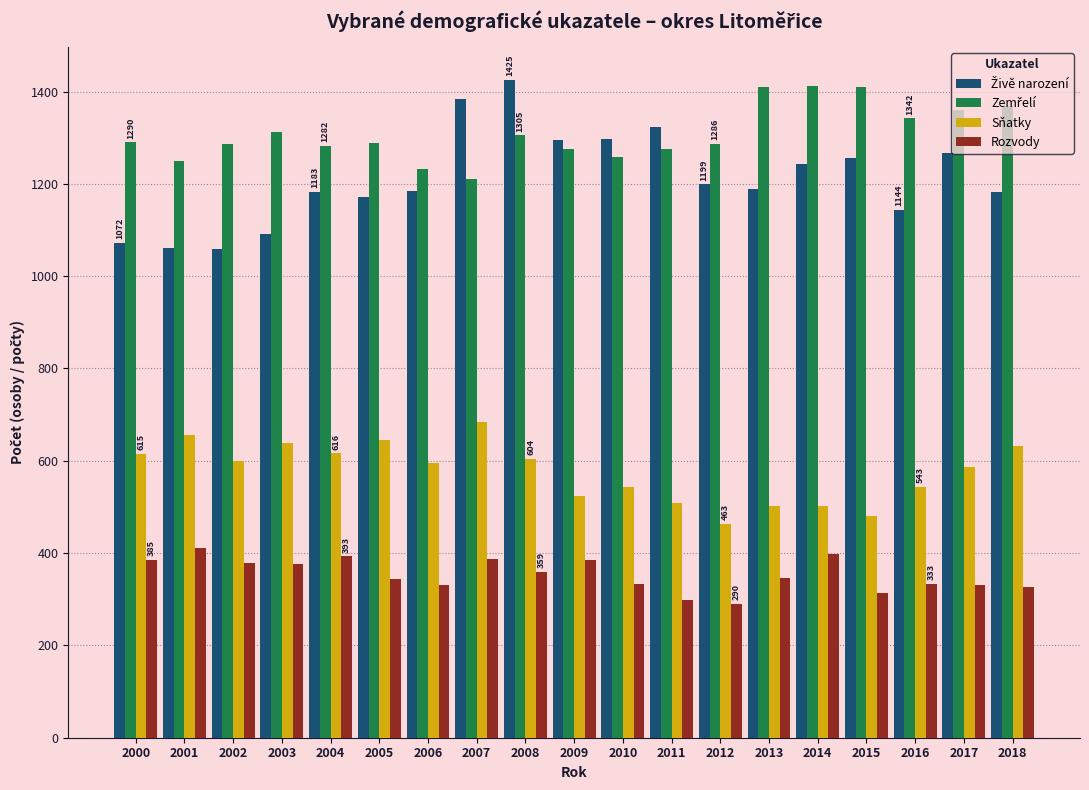

The Sňatky series shows 481 at 2015. True or false?

True